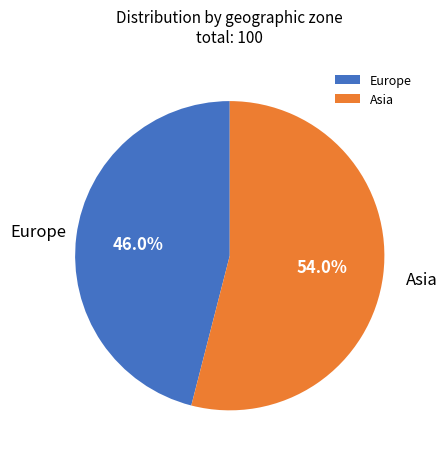

Which category has the biggest portion of the pie?

Asia